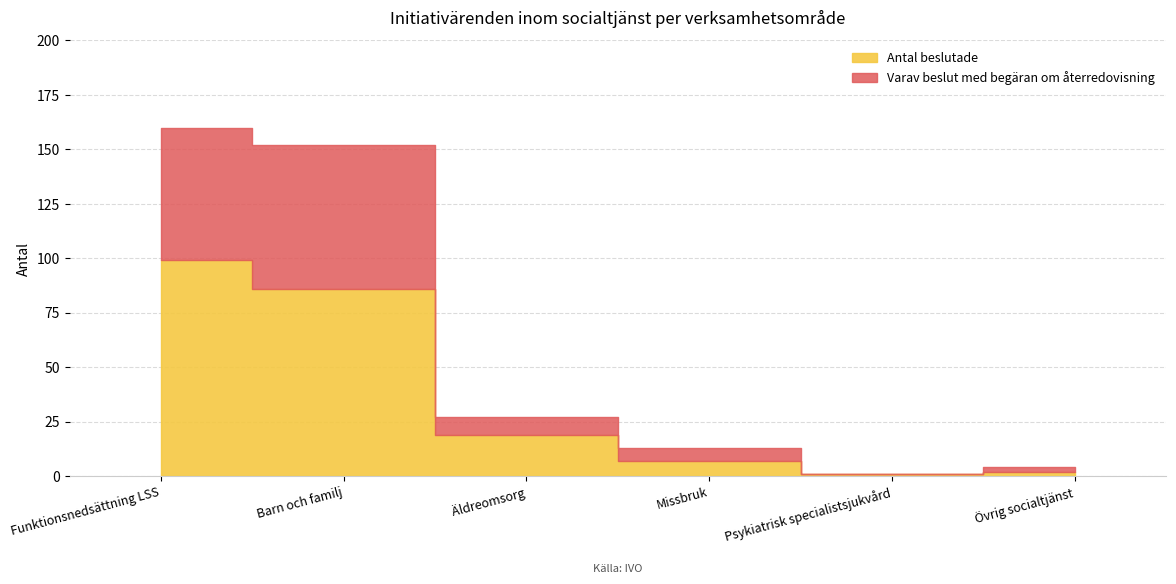

At which label is Varav beslut med begäran om återredovisning closest to 33?

Äldreomsorg